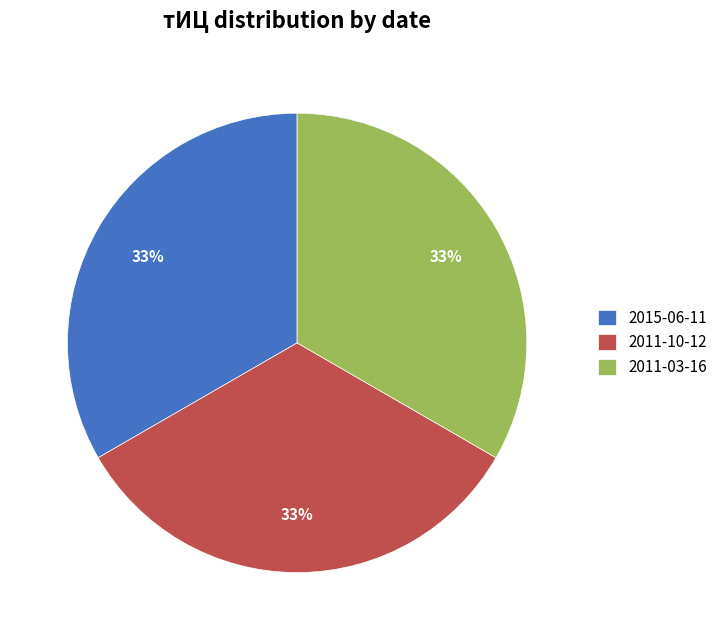

Is it true that 2011-10-12 is 33% of the pie?

True